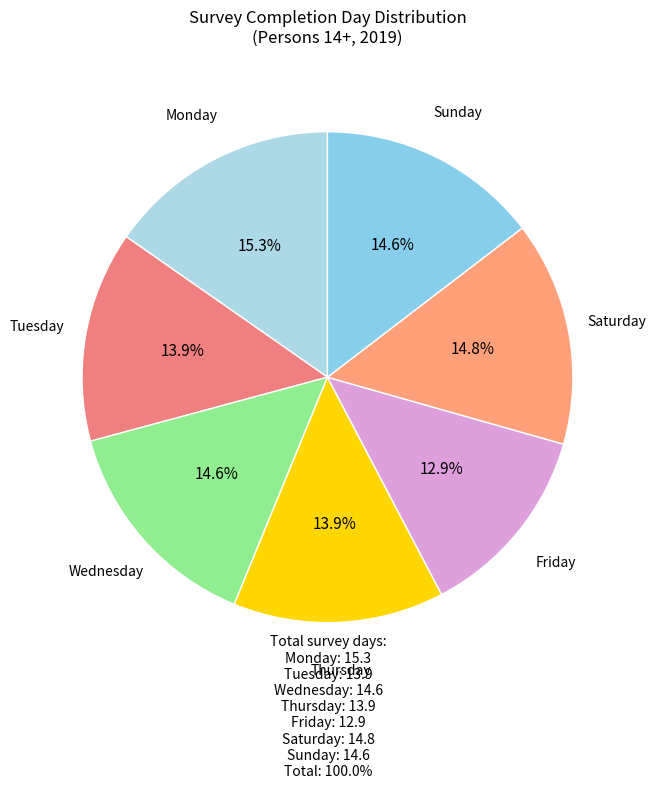

To the nearest percent, what is the average slice percentage?

14%